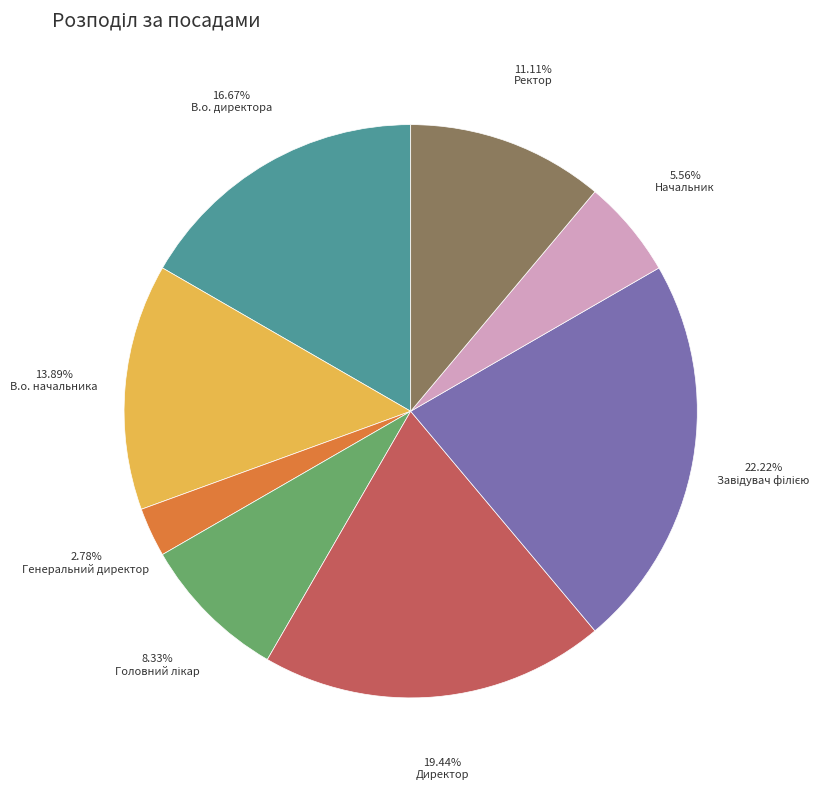

Is there a majority slice in this chart?

No